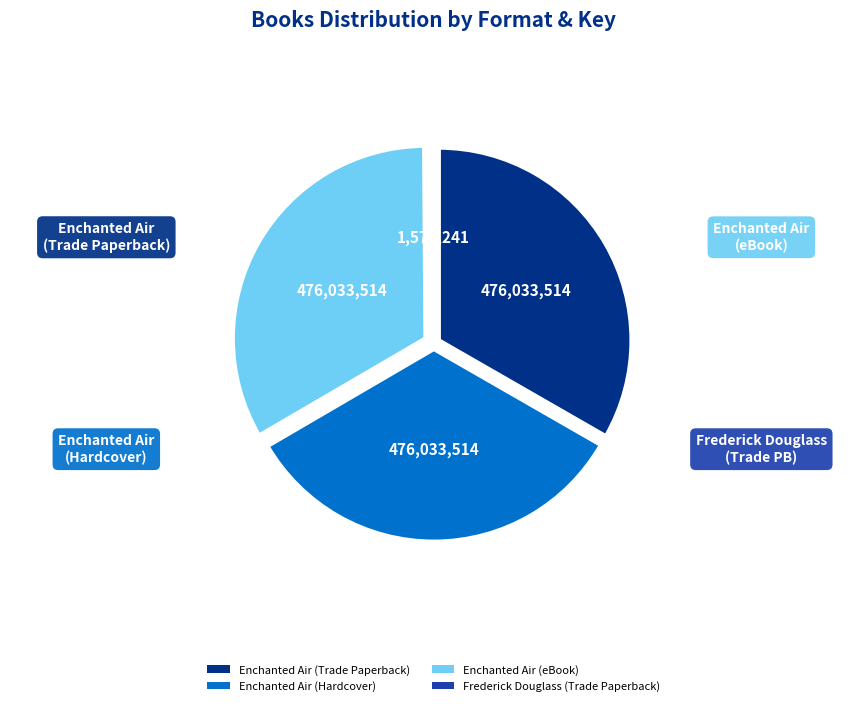

Is it true that Enchanted Air (eBook) is 33% of the pie?

True